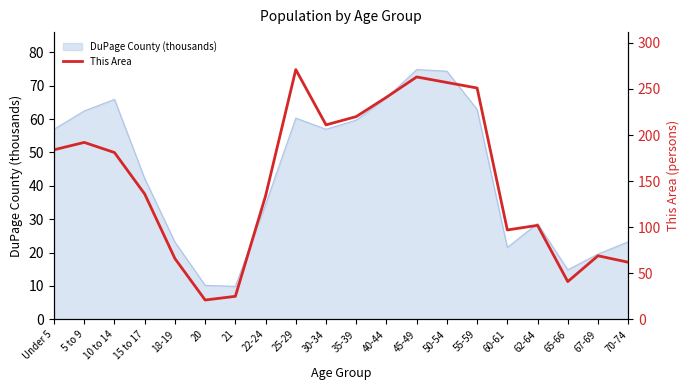

List the labels in order of value, smallest first.

20, 21, 65-66, 70-74, 18-19, 67-69, 60-61, 62-64, 22-24, 15 to 17, 10 to 14, Under 5, 5 to 9, 30-34, 35-39, 40-44, 55-59, 50-54, 45-49, 25-29